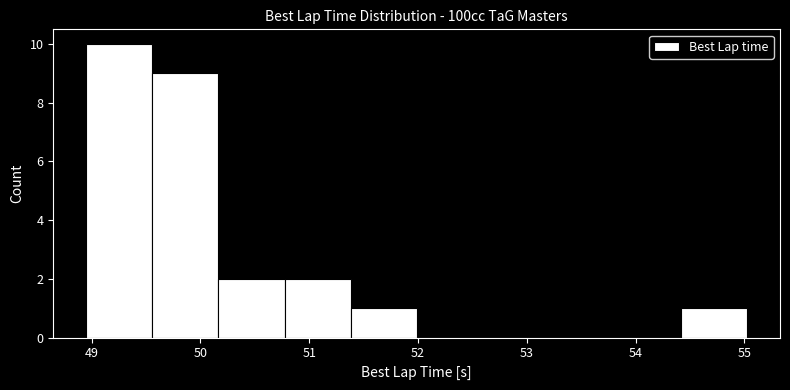

What is the height of the bar covering 54.4 to 55.0 on the x-axis? Neither the bar edges nor the heights are printed on the chart, so give them approximately, as read against the axes.

1